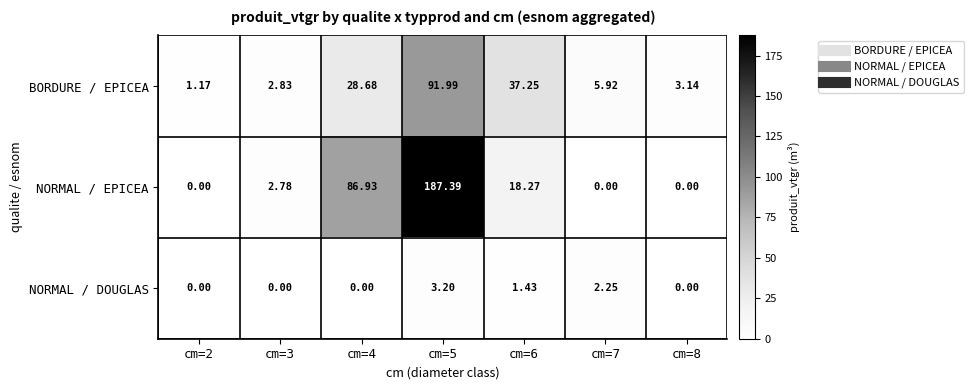

Count the number of data series in this chart.

3